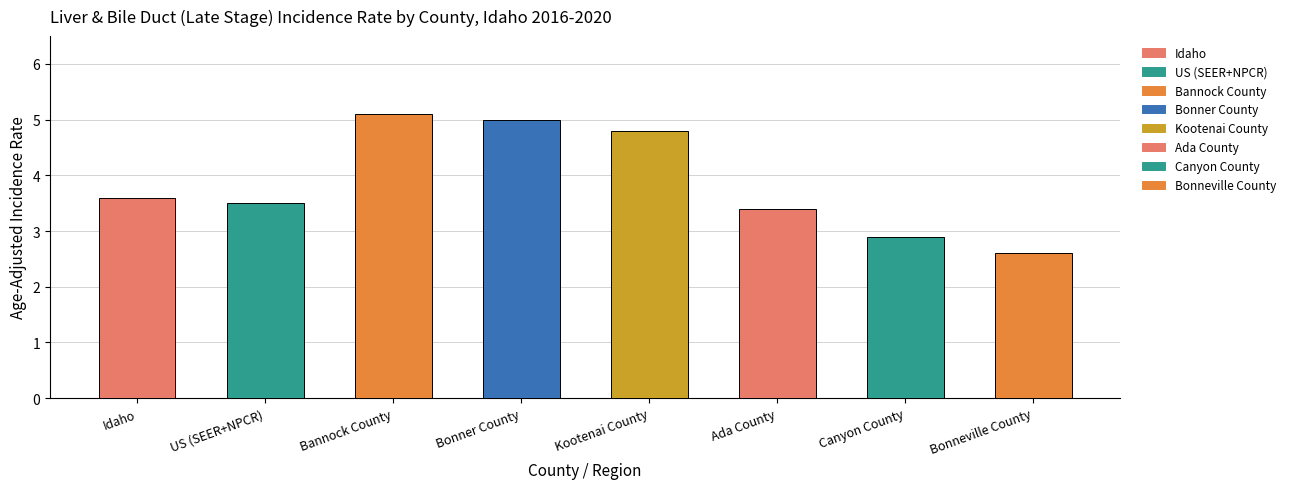

Does the chart contain stacked bars?

No